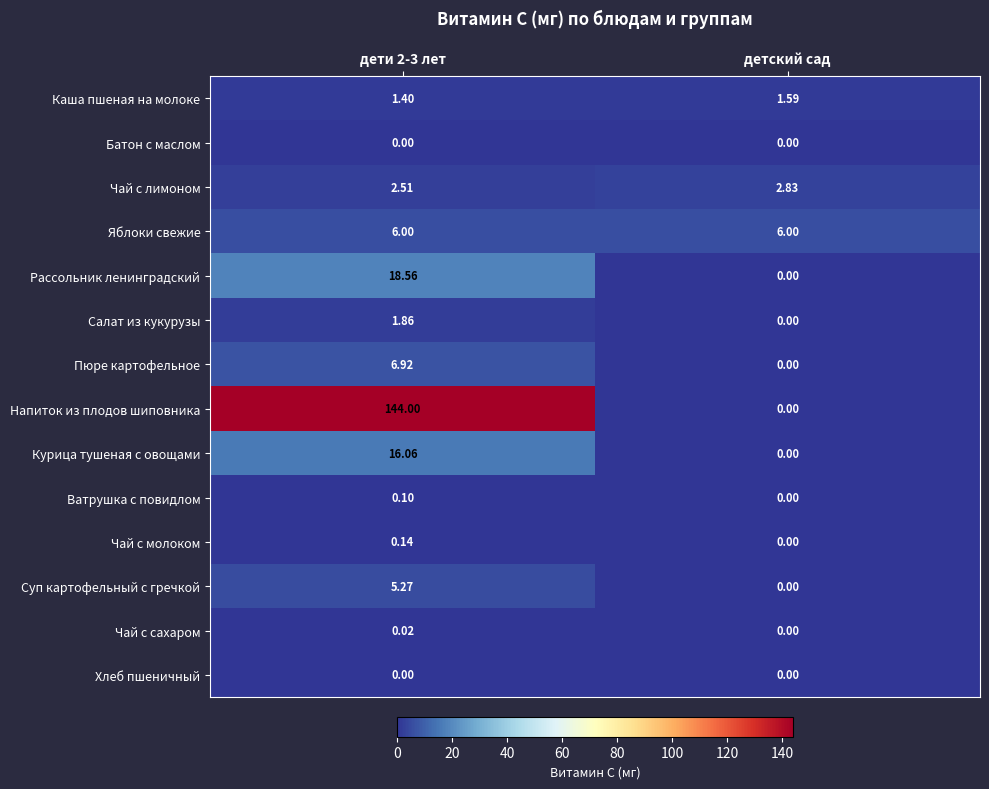

How many categories are shown in the chart?

2